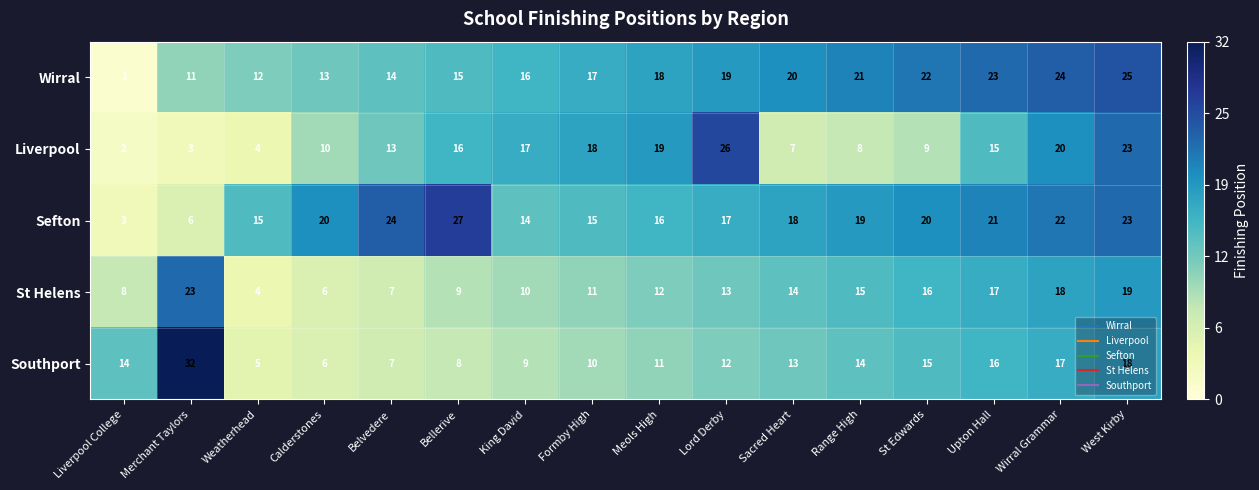

What is the spread (max minus min) of values at King David?

8